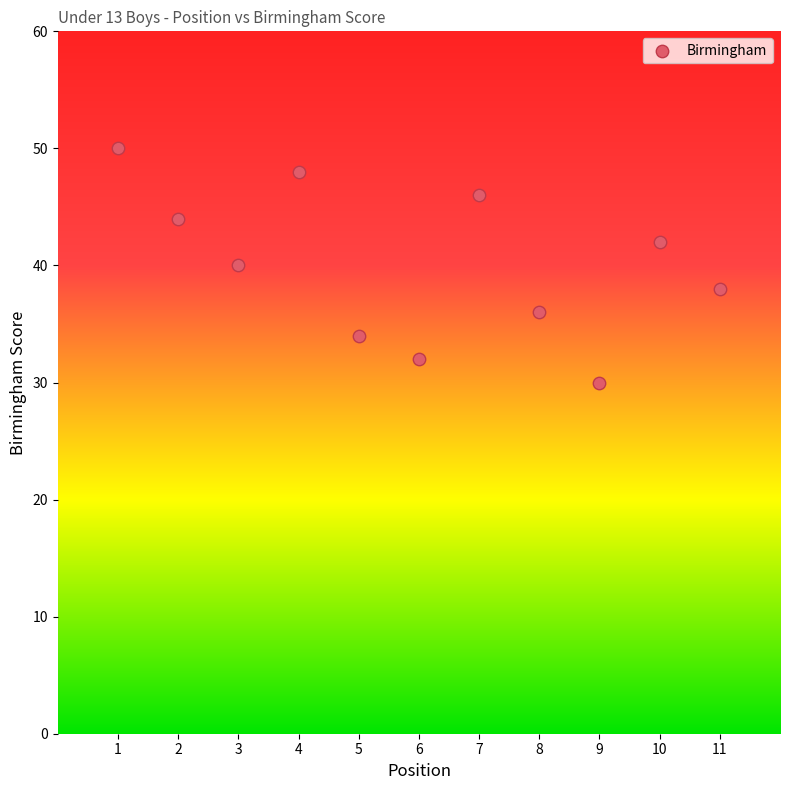

What is the average X value?

6